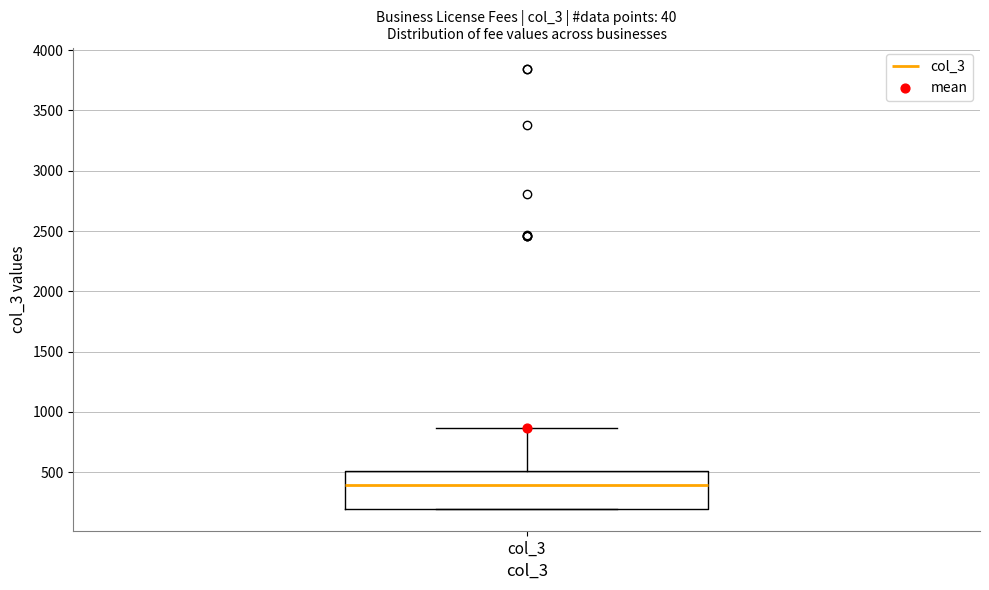

Read this box plot against the y-axis: the position of the median line, the range covered by the box, and the ends of both whiskers. The values are not printed on the chart, so give them approximately, as read against the axis.

median 400, box 200 to 500, whiskers 200 to 850